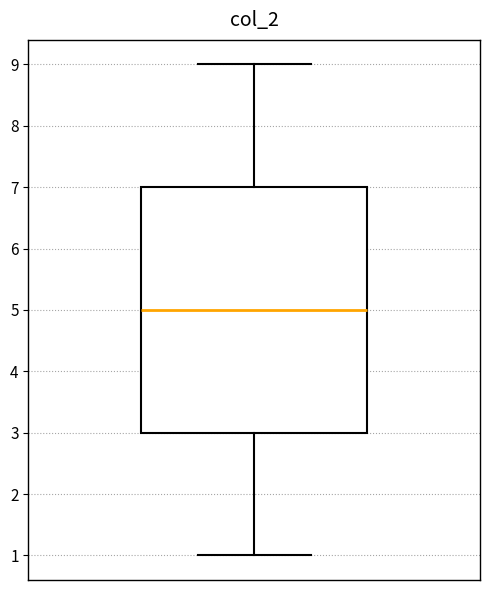

Where is the lower edge of the box on the y-axis? The values are not printed on the chart, so give them approximately, as read against the axis.

3